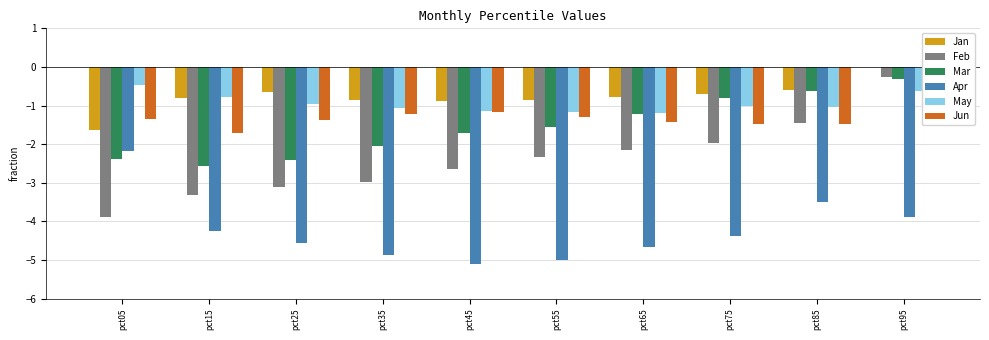

The Jun series shows 0.1 at pct95. True or false?

True